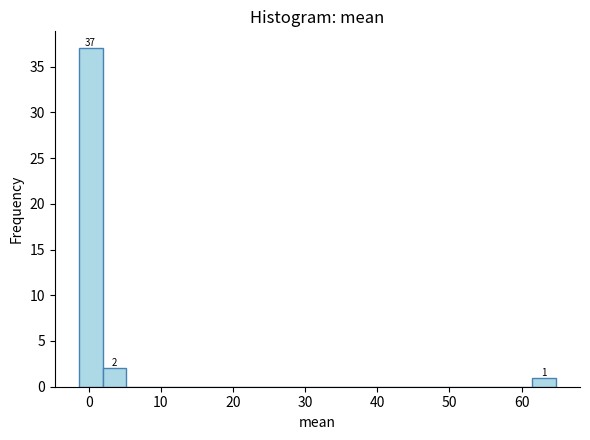

Read against the x-axis, roughly where is the centre of the tallest bar?

0